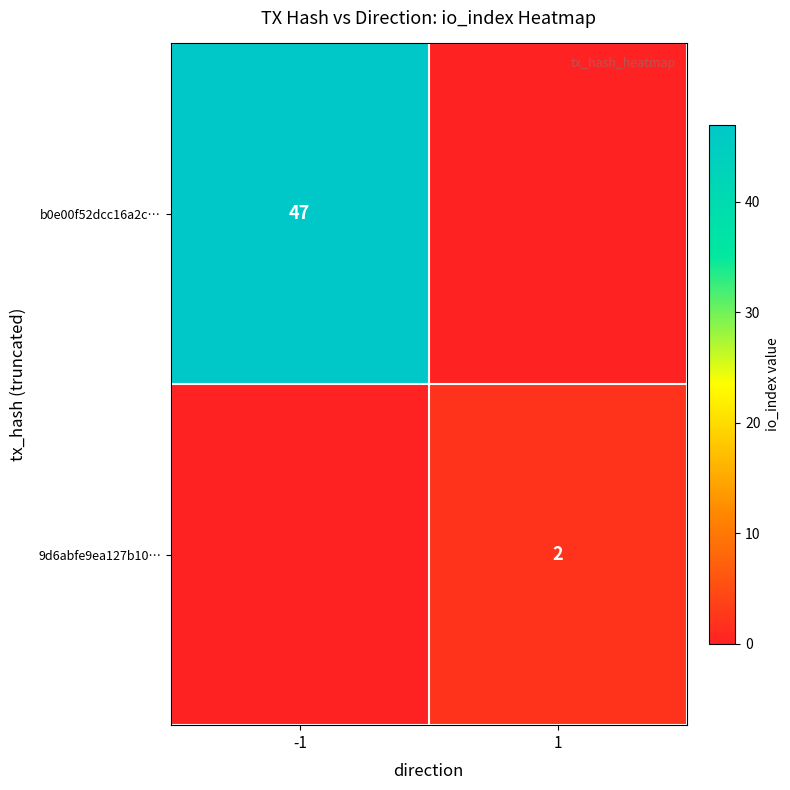

The b0e00f52dcc16a2c… series shows 47 at -1. True or false?

True